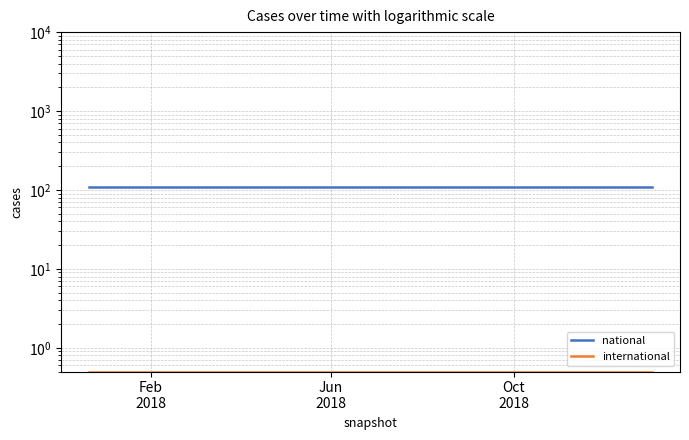

What is the sum of all national values?

540.0